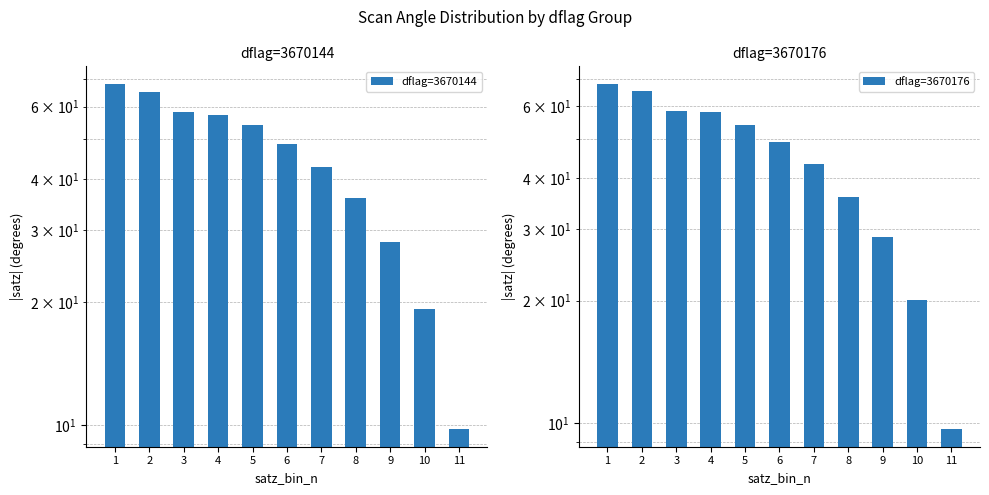

The value of dflag=3670176 at 3 is 58.4. True or false?

True